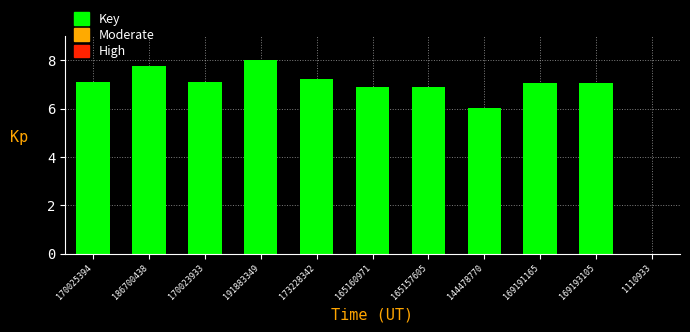

The value at 144478770 is 10.5. True or false?

False